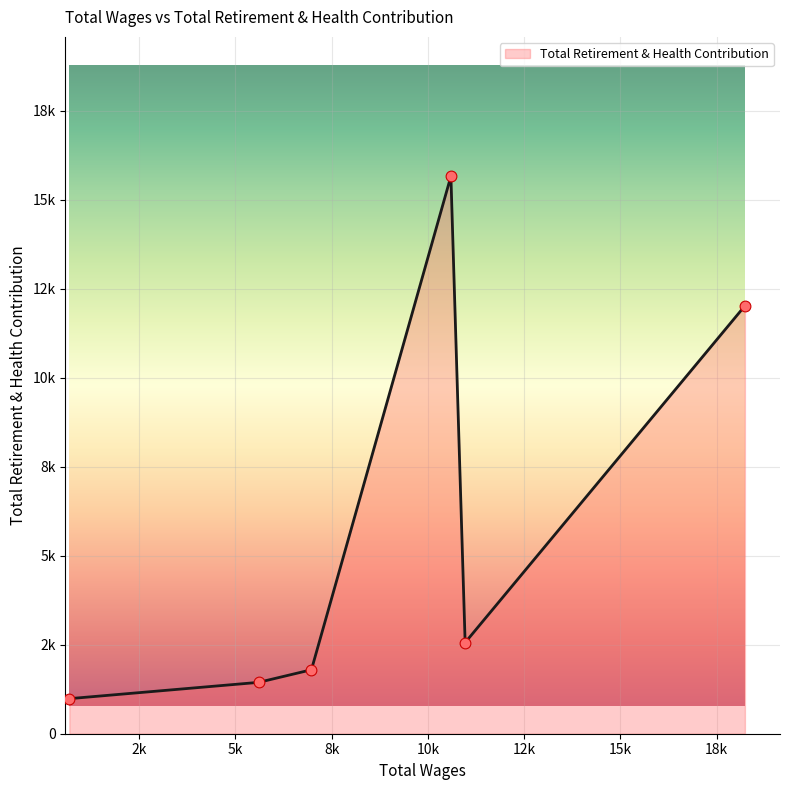

Is this an area chart (filled region under the line)?

Yes